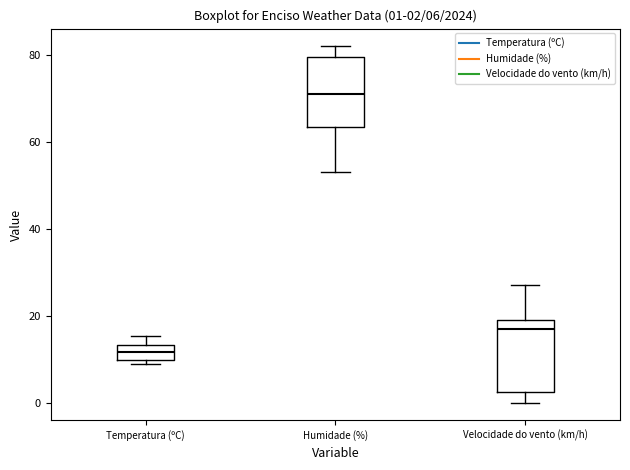

Which box's median line is the highest?

Humidade (%)